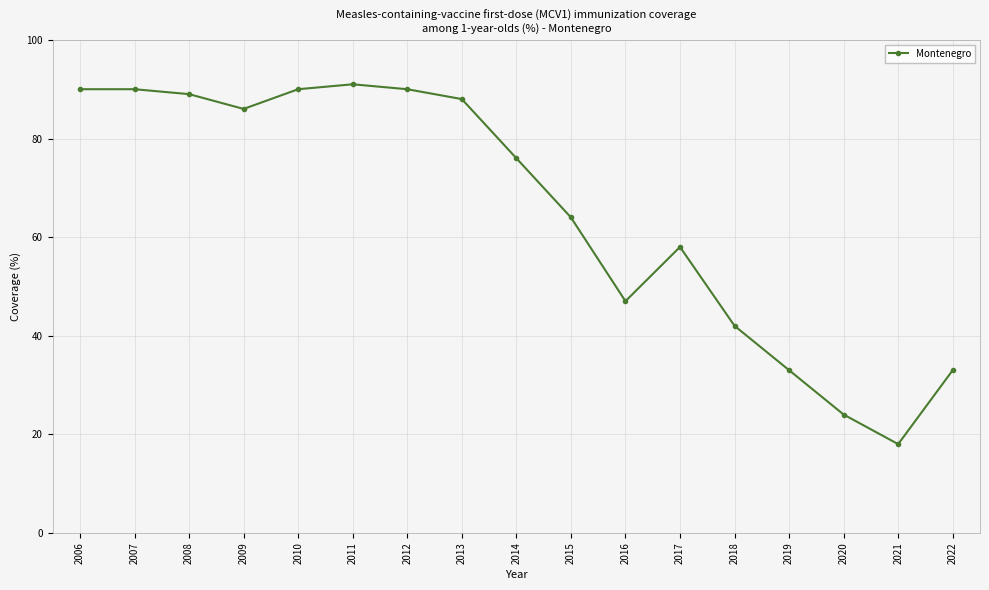

Reading left to right, extract all data points from this chart.

90	90	89	86	90	91	90	88	76	64	47	58	42	33	24	18	33